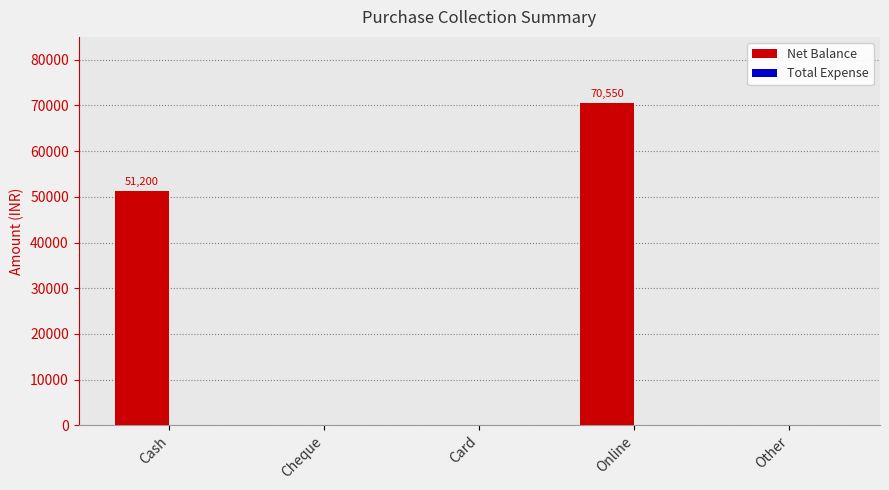

What is the sum of all values?

121750